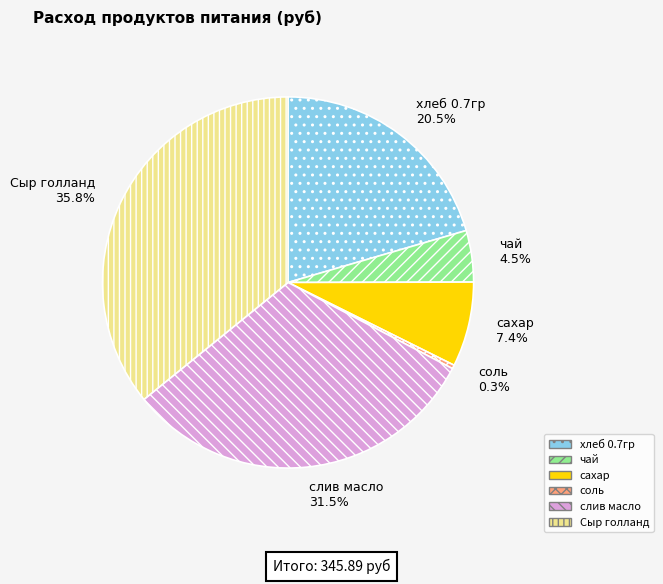

Is there any slice that represents more than half of the pie?

No